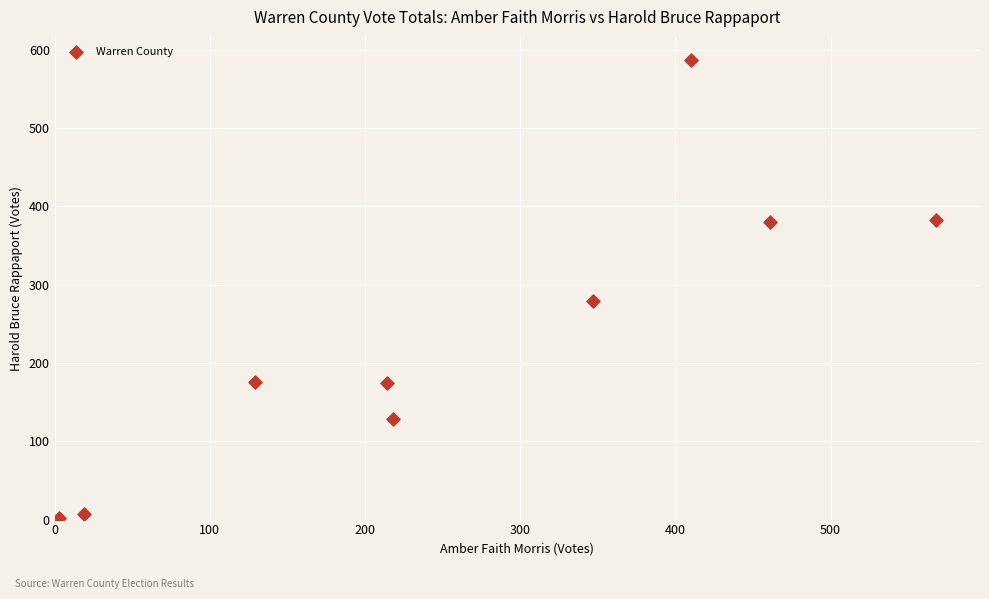

What is the range of Y values (max minus min)?

585